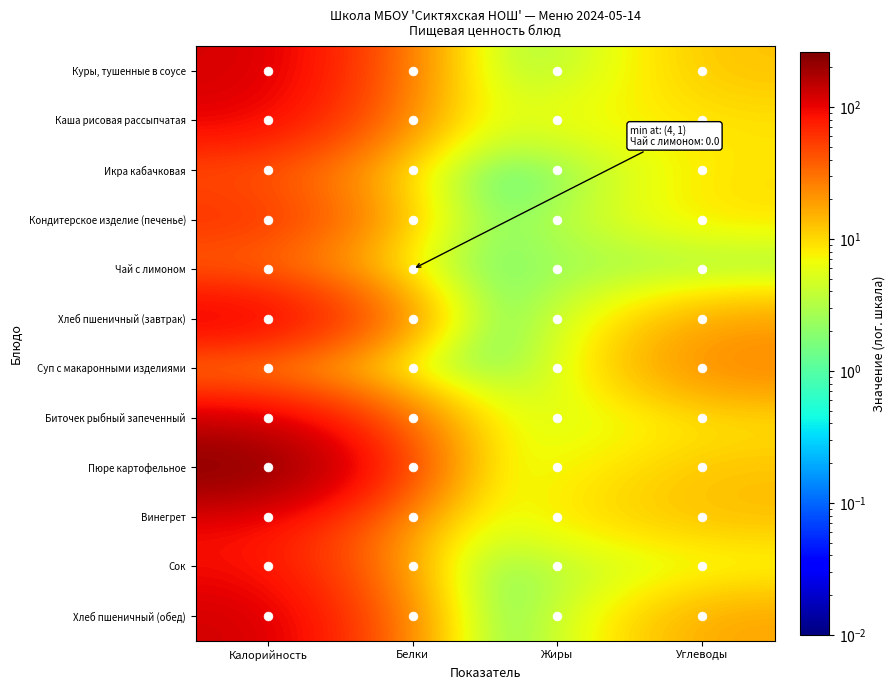

Which series has the largest total across all categories?

Пюре картофельное